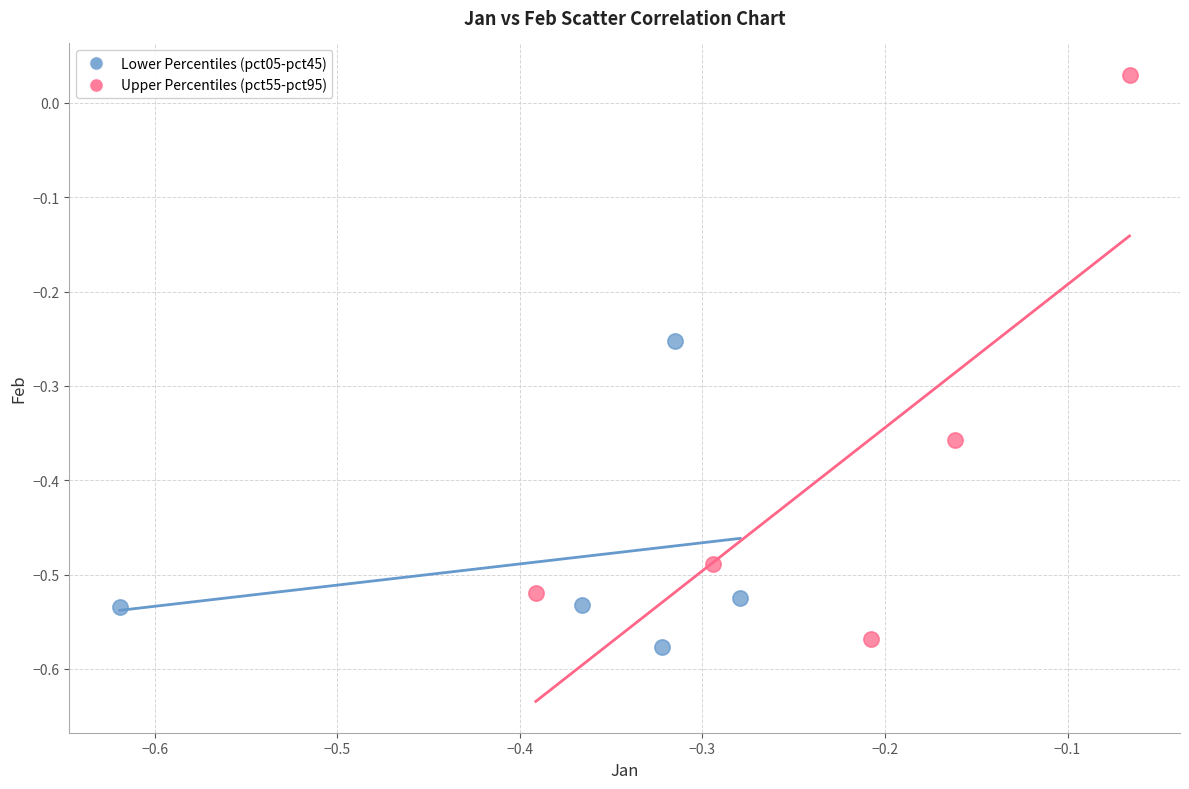

Which series has the largest Y range (max minus min)?

Upper Percentiles (pct55-pct95)